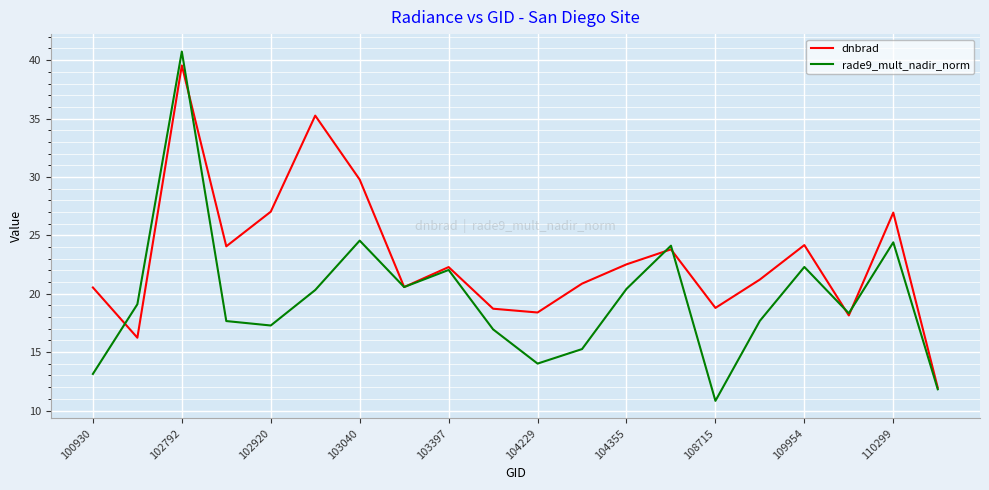

Which series has the largest total across all categories?

dnbrad